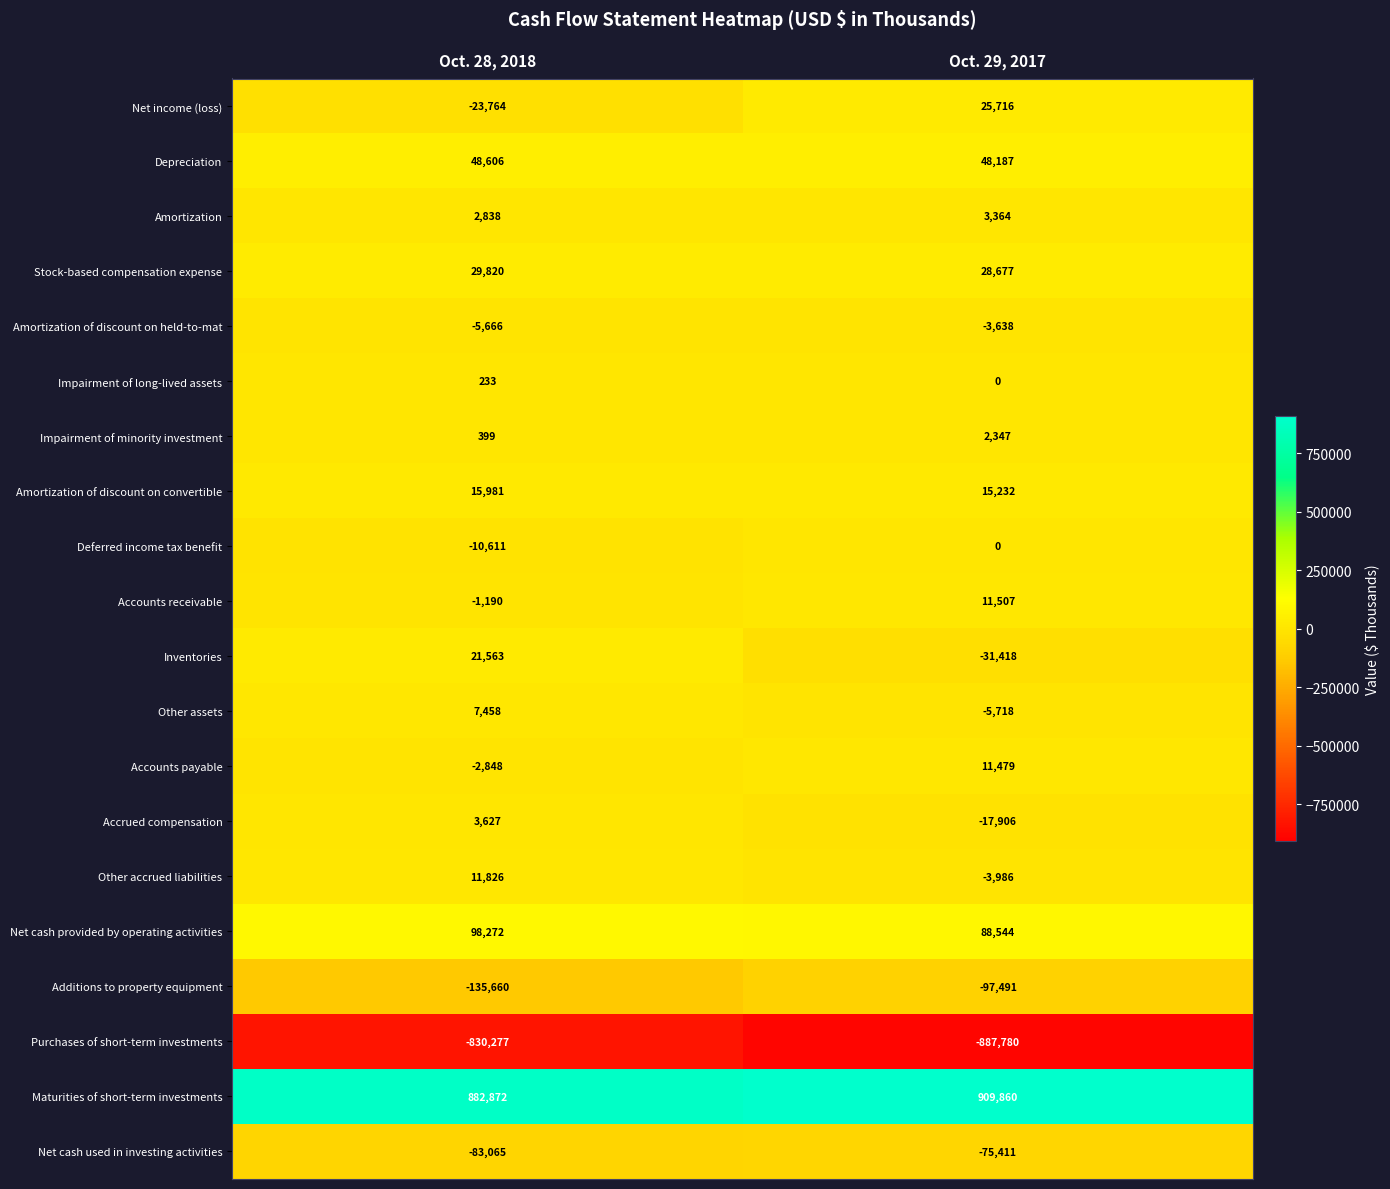

At how many categories does at least one series exceed 725751?

2